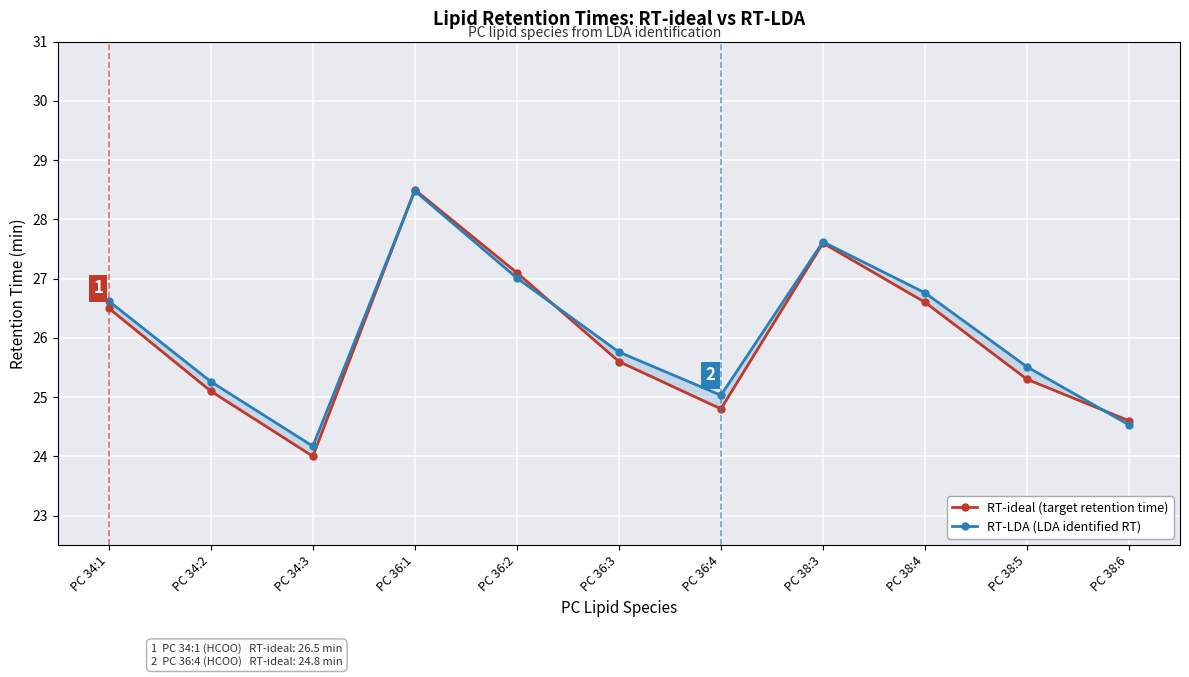

What position from the left is PC 38:6?

11